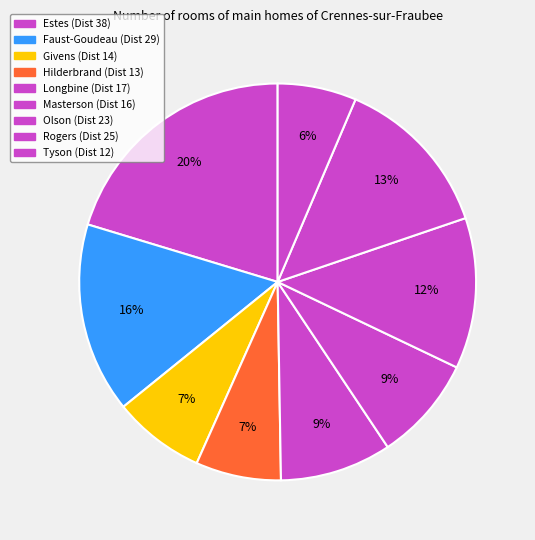

Count the number of slices in the pie.

9